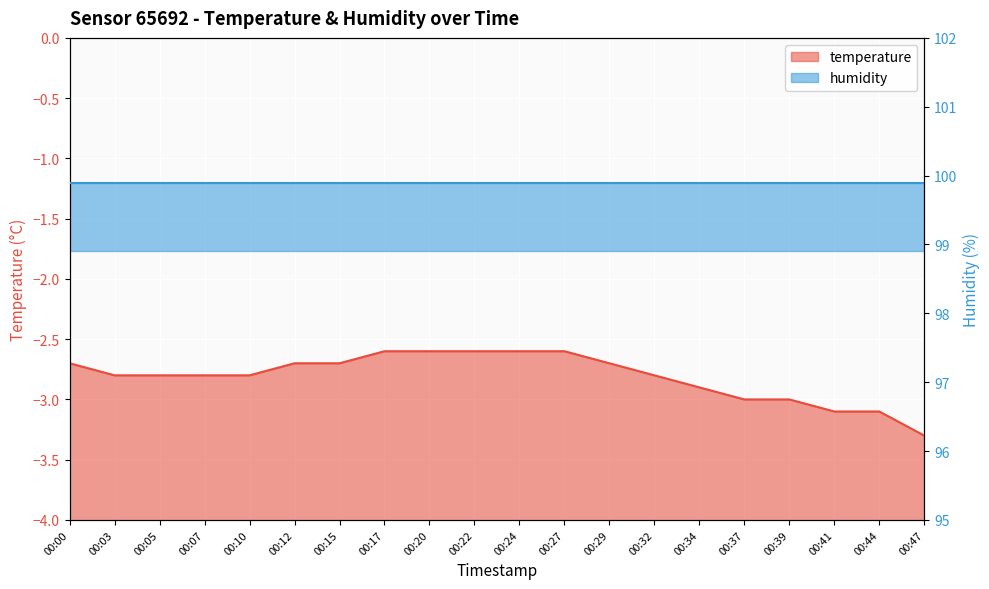

True or false: the data shows -4.5 at 00:27.

False